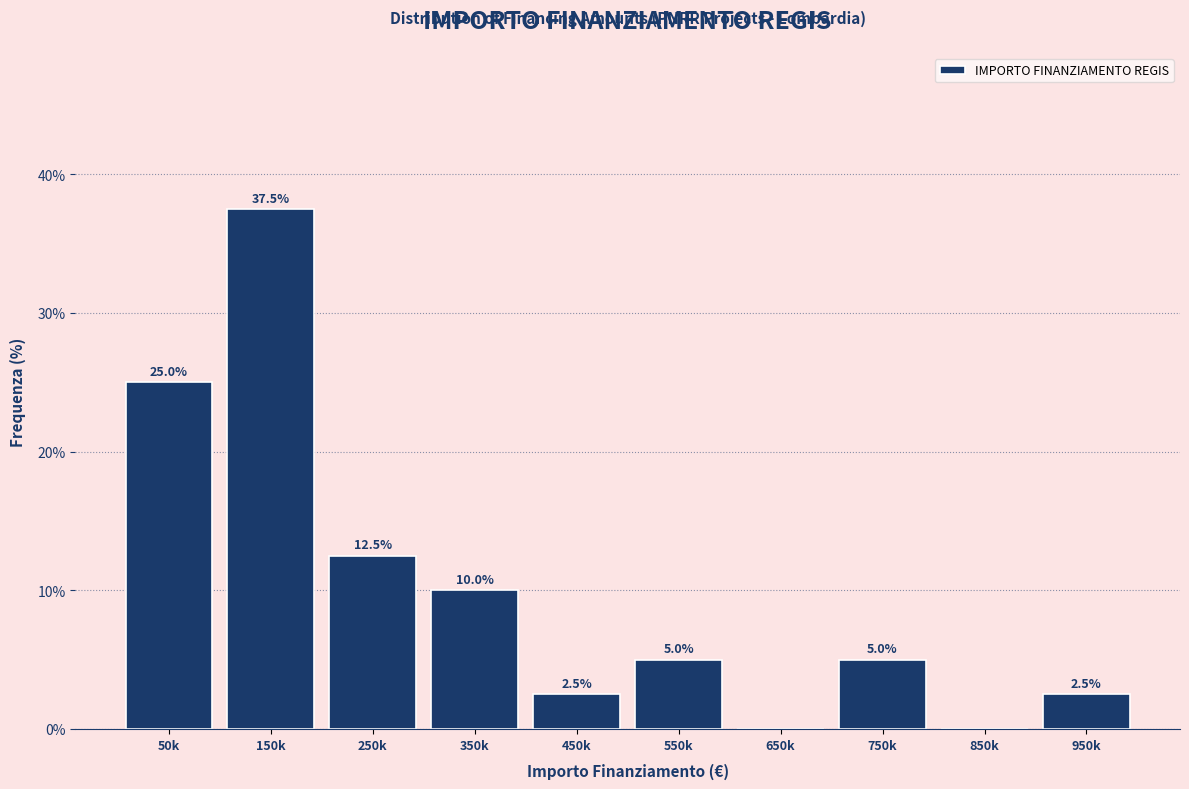

Reading left to right, extract all data points from this chart.

50k=25.0	150k=37.5	250k=12.5	350k=10.0	450k=2.5	550k=5.0	650k=0.0	750k=5.0	850k=0.0	950k=2.5